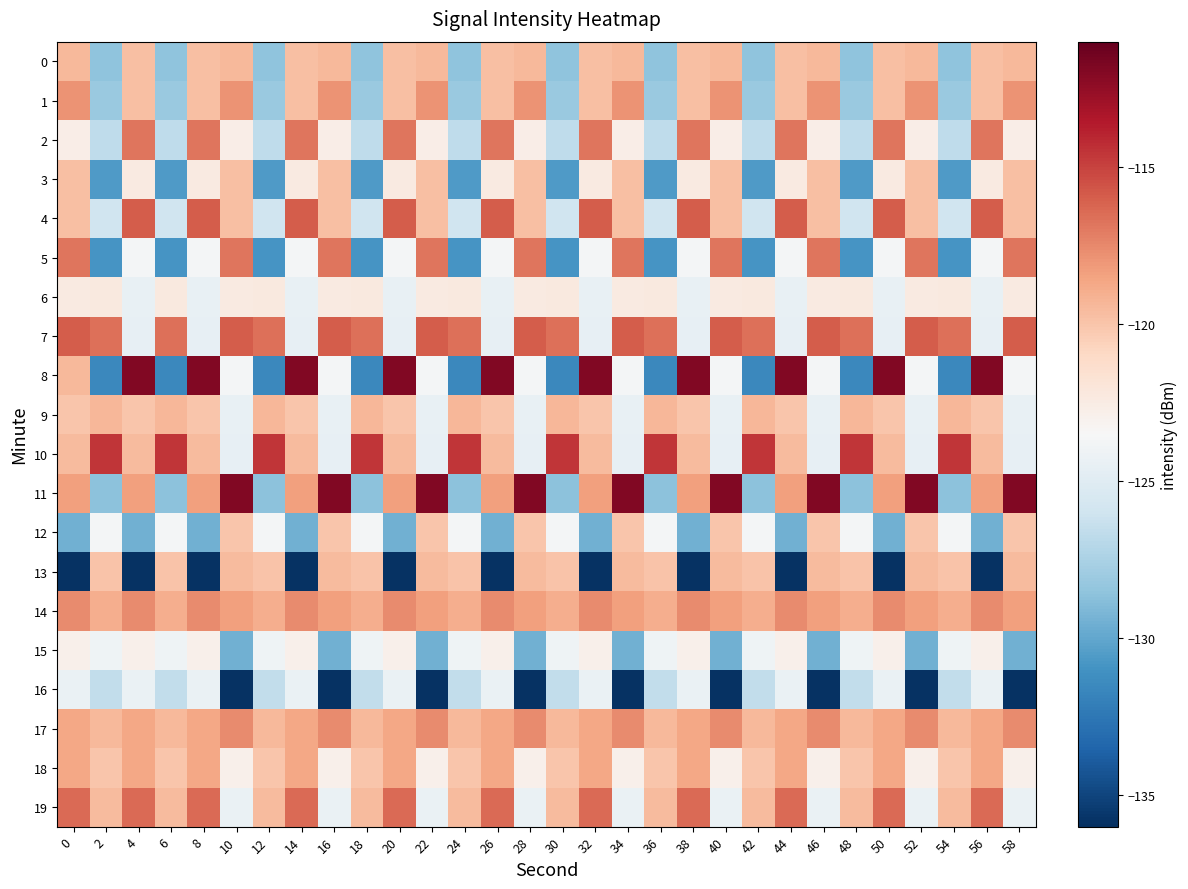

Reading right to left, what are all the values shown in this chart?

0: 58=-119.5	56=-119.8	54=-128.5	52=-119.5	50=-119.8	48=-128.5	46=-119.5	44=-119.8	42=-128.5	40=-119.5	38=-119.8	36=-128.5	34=-119.5	32=-119.8	30=-128.5	28=-119.5	26=-119.8	24=-128.5	22=-119.5	20=-119.8	18=-128.5	16=-119.5	14=-119.8	12=-128.5	10=-119.5	8=-119.8	6=-128.5	4=-119.8	2=-128.5	0=-119.5
1: 58=-117.8	56=-119.7	54=-128.2	52=-117.8	50=-119.7	48=-128.2	46=-117.8	44=-119.7	42=-128.2	40=-117.8	38=-119.7	36=-128.2	34=-117.8	32=-119.7	30=-128.2	28=-117.8	26=-119.7	24=-128.2	22=-117.8	20=-119.7	18=-128.2	16=-117.8	14=-119.7	12=-128.2	10=-117.8	8=-119.7	6=-128.2	4=-119.7	2=-128.2	0=-117.8
2: 58=-122.7	56=-116.8	54=-126.7	52=-122.7	50=-116.8	48=-126.7	46=-122.7	44=-116.8	42=-126.7	40=-122.7	38=-116.8	36=-126.7	34=-122.7	32=-116.8	30=-126.7	28=-122.7	26=-116.8	24=-126.7	22=-122.7	20=-116.8	18=-126.7	16=-122.7	14=-116.8	12=-126.7	10=-122.7	8=-116.8	6=-126.7	4=-116.8	2=-126.7	0=-122.7
3: 58=-119.8	56=-122.3	54=-130.6	52=-119.8	50=-122.3	48=-130.6	46=-119.8	44=-122.3	42=-130.6	40=-119.8	38=-122.3	36=-130.6	34=-119.8	32=-122.3	30=-130.6	28=-119.8	26=-122.3	24=-130.6	22=-119.8	20=-122.3	18=-130.6	16=-119.8	14=-122.3	12=-130.6	10=-119.8	8=-122.3	6=-130.6	4=-122.3	2=-130.6	0=-119.8
4: 58=-119.7	56=-115.9	54=-126.0	52=-119.7	50=-115.9	48=-126.0	46=-119.7	44=-115.9	42=-126.0	40=-119.7	38=-115.9	36=-126.0	34=-119.7	32=-115.9	30=-126.0	28=-119.7	26=-115.9	24=-126.0	22=-119.7	20=-115.9	18=-126.0	16=-119.7	14=-115.9	12=-126.0	10=-119.7	8=-115.9	6=-126.0	4=-115.9	2=-126.0	0=-119.7
5: 58=-116.8	56=-123.8	54=-130.9	52=-116.8	50=-123.8	48=-130.9	46=-116.8	44=-123.8	42=-130.9	40=-116.8	38=-123.8	36=-130.9	34=-116.8	32=-123.8	30=-130.9	28=-116.8	26=-123.8	24=-130.9	22=-116.8	20=-123.8	18=-130.9	16=-116.8	14=-123.8	12=-130.9	10=-116.8	8=-123.8	6=-130.9	4=-123.8	2=-130.9	0=-116.8
6: 58=-122.3	56=-124.4	54=-122.2	52=-122.3	50=-124.4	48=-122.2	46=-122.3	44=-124.4	42=-122.2	40=-122.3	38=-124.4	36=-122.2	34=-122.3	32=-124.4	30=-122.2	28=-122.3	26=-124.4	24=-122.2	22=-122.3	20=-124.4	18=-122.2	16=-122.3	14=-124.4	12=-122.2	10=-122.3	8=-124.4	6=-122.2	4=-124.4	2=-122.2	0=-122.3
7: 58=-115.9	56=-124.6	54=-116.6	52=-115.9	50=-124.6	48=-116.6	46=-115.9	44=-124.6	42=-116.6	40=-115.9	38=-124.6	36=-116.6	34=-115.9	32=-124.6	30=-116.6	28=-115.9	26=-124.6	24=-116.6	22=-115.9	20=-124.6	18=-116.6	16=-115.9	14=-124.6	12=-116.6	10=-115.9	8=-124.6	6=-116.6	4=-124.6	2=-116.6	0=-115.9
8: 58=-123.8	56=-111.9	54=-131.6	52=-123.8	50=-111.9	48=-131.6	46=-123.8	44=-111.9	42=-131.6	40=-123.8	38=-111.9	36=-131.6	34=-123.8	32=-111.9	30=-131.6	28=-123.8	26=-111.9	24=-131.6	22=-123.8	20=-111.9	18=-131.6	16=-123.8	14=-111.9	12=-131.6	10=-123.8	8=-111.9	6=-131.6	4=-111.9	2=-131.6	0=-119.5
9: 58=-124.4	56=-120.0	54=-119.3	52=-124.4	50=-120.0	48=-119.3	46=-124.4	44=-120.0	42=-119.3	40=-124.4	38=-120.0	36=-119.3	34=-124.4	32=-120.0	30=-119.3	28=-124.4	26=-120.0	24=-119.3	22=-124.4	20=-120.0	18=-119.3	16=-124.4	14=-120.0	12=-119.3	10=-124.4	8=-120.0	6=-119.3	4=-120.0	2=-119.3	0=-120.0
10: 58=-124.6	56=-119.5	54=-114.6	52=-124.6	50=-119.5	48=-114.6	46=-124.6	44=-119.5	42=-114.6	40=-124.6	38=-119.5	36=-114.6	34=-124.6	32=-119.5	30=-114.6	28=-124.6	26=-119.5	24=-114.6	22=-124.6	20=-119.5	18=-114.6	16=-124.6	14=-119.5	12=-114.6	10=-124.6	8=-119.5	6=-114.6	4=-119.5	2=-114.6	0=-119.5
11: 58=-111.9	56=-118.4	54=-128.7	52=-111.9	50=-118.4	48=-128.7	46=-111.9	44=-118.4	42=-128.7	40=-111.9	38=-118.4	36=-128.7	34=-111.9	32=-118.4	30=-128.7	28=-111.9	26=-118.4	24=-128.7	22=-111.9	20=-118.4	18=-128.7	16=-111.9	14=-118.4	12=-128.7	10=-111.9	8=-118.4	6=-128.7	4=-118.4	2=-128.7	0=-118.4
12: 58=-120.0	56=-129.6	54=-123.8	52=-120.0	50=-129.6	48=-123.8	46=-120.0	44=-129.6	42=-123.8	40=-120.0	38=-129.6	36=-123.8	34=-120.0	32=-129.6	30=-123.8	28=-120.0	26=-129.6	24=-123.8	22=-120.0	20=-129.6	18=-123.8	16=-120.0	14=-129.6	12=-123.8	10=-120.0	8=-129.6	6=-123.8	4=-129.6	2=-123.8	0=-129.6
13: 58=-119.5	56=-135.9	54=-120.0	52=-119.5	50=-135.9	48=-120.0	46=-119.5	44=-135.9	42=-120.0	40=-119.5	38=-135.9	36=-120.0	34=-119.5	32=-135.9	30=-120.0	28=-119.5	26=-135.9	24=-120.0	22=-119.5	20=-135.9	18=-120.0	16=-119.5	14=-135.9	12=-120.0	10=-119.5	8=-135.9	6=-120.0	4=-135.9	2=-120.0	0=-135.9
14: 58=-118.4	56=-117.6	54=-119.0	52=-118.4	50=-117.6	48=-119.0	46=-118.4	44=-117.6	42=-119.0	40=-118.4	38=-117.6	36=-119.0	34=-118.4	32=-117.6	30=-119.0	28=-118.4	26=-117.6	24=-119.0	22=-118.4	20=-117.6	18=-119.0	16=-118.4	14=-117.6	12=-119.0	10=-118.4	8=-117.6	6=-119.0	4=-117.6	2=-119.0	0=-117.6
15: 58=-129.6	56=-122.8	54=-124.0	52=-129.6	50=-122.8	48=-124.0	46=-129.6	44=-122.8	42=-124.0	40=-129.6	38=-122.8	36=-124.0	34=-129.6	32=-122.8	30=-124.0	28=-129.6	26=-122.8	24=-124.0	22=-129.6	20=-122.8	18=-124.0	16=-129.6	14=-122.8	12=-124.0	10=-129.6	8=-122.8	6=-124.0	4=-122.8	2=-124.0	0=-122.8
16: 58=-135.9	56=-124.3	54=-126.6	52=-135.9	50=-124.3	48=-126.6	46=-135.9	44=-124.3	42=-126.6	40=-135.9	38=-124.3	36=-126.6	34=-135.9	32=-124.3	30=-126.6	28=-135.9	26=-124.3	24=-126.6	22=-135.9	20=-124.3	18=-126.6	16=-135.9	14=-124.3	12=-126.6	10=-135.9	8=-124.3	6=-126.6	4=-124.3	2=-126.6	0=-124.3
17: 58=-117.6	56=-118.7	54=-119.5	52=-117.6	50=-118.7	48=-119.5	46=-117.6	44=-118.7	42=-119.5	40=-117.6	38=-118.7	36=-119.5	34=-117.6	32=-118.7	30=-119.5	28=-117.6	26=-118.7	24=-119.5	22=-117.6	20=-118.7	18=-119.5	16=-117.6	14=-118.7	12=-119.5	10=-117.6	8=-118.7	6=-119.5	4=-118.7	2=-119.5	0=-118.7
18: 58=-122.8	56=-118.7	54=-120.0	52=-122.8	50=-118.7	48=-120.0	46=-122.8	44=-118.7	42=-120.0	40=-122.8	38=-118.7	36=-120.0	34=-122.8	32=-118.7	30=-120.0	28=-122.8	26=-118.7	24=-120.0	22=-122.8	20=-118.7	18=-120.0	16=-122.8	14=-118.7	12=-120.0	10=-122.8	8=-118.7	6=-120.0	4=-118.7	2=-120.0	0=-118.7
19: 58=-124.3	56=-116.4	54=-119.5	52=-124.3	50=-116.4	48=-119.5	46=-124.3	44=-116.4	42=-119.5	40=-124.3	38=-116.4	36=-119.5	34=-124.3	32=-116.4	30=-119.5	28=-124.3	26=-116.4	24=-119.5	22=-124.3	20=-116.4	18=-119.5	16=-124.3	14=-116.4	12=-119.5	10=-124.3	8=-116.4	6=-119.5	4=-116.4	2=-119.5	0=-116.4